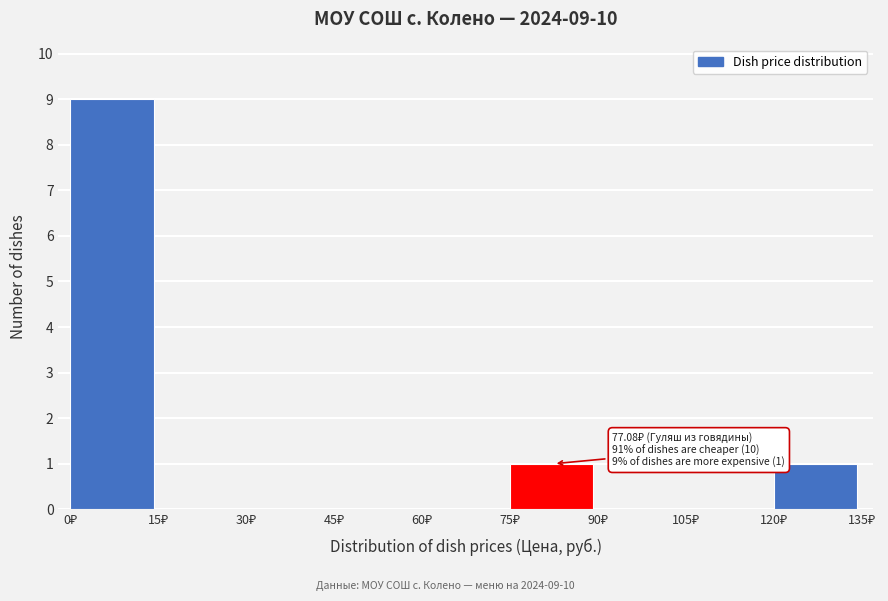

Which range on the x-axis has the tallest bar?

0 to 15